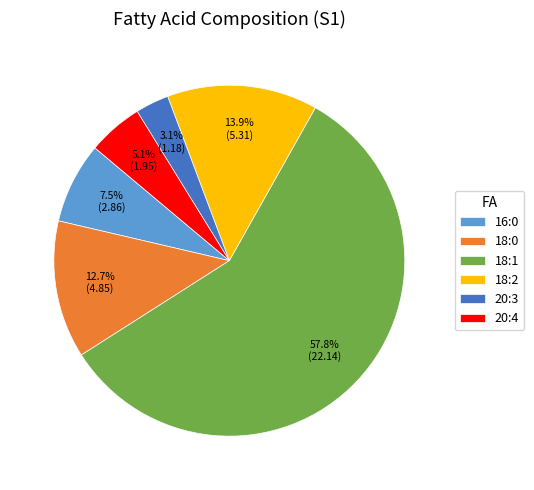

Is it true that 18:1 is 58% of the pie?

True